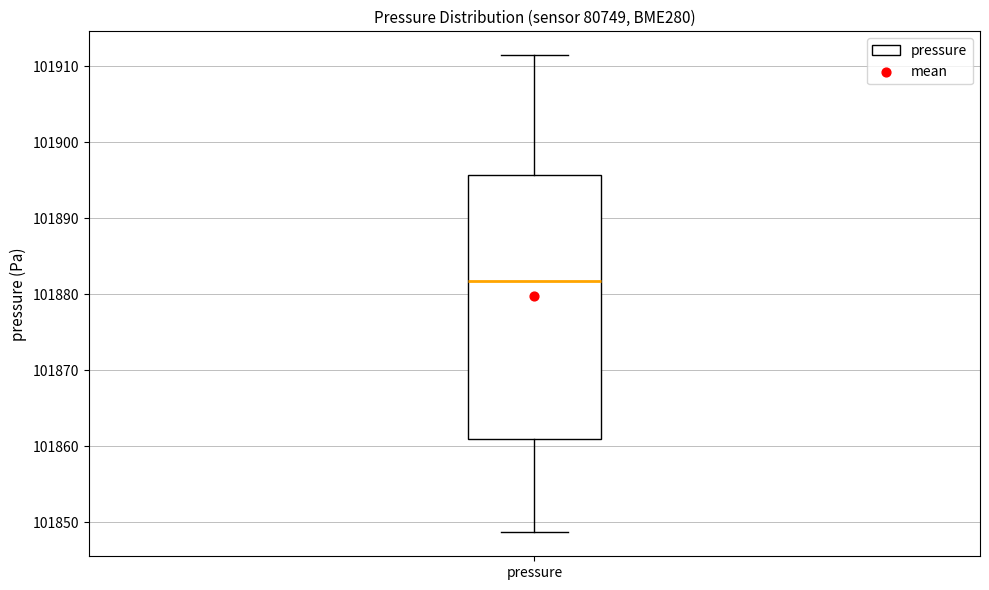

Where does the upper whisker of the box for pressure end on the y-axis? The values are not printed on the chart, so give them approximately, as read against the axis.

101911